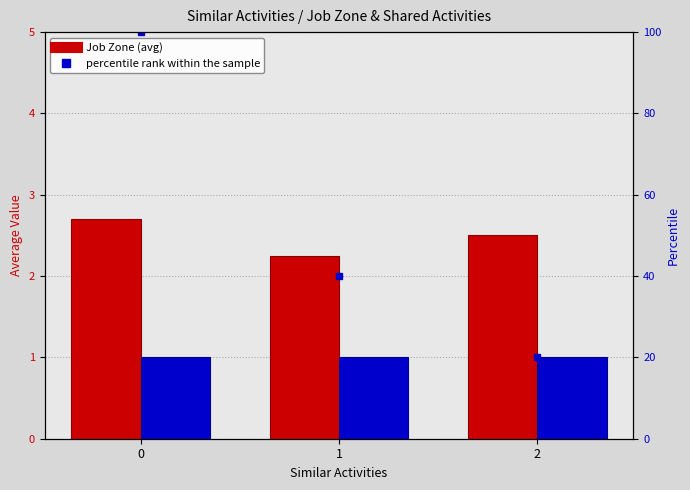

Reading left to right, transcribe all the data shown in this chart.

Job Zone: 2.7	2.2	2.5
Shared Activities: 1.0	1.0	1.0
percentile rank within the sample: 100.0	40.0	20.0